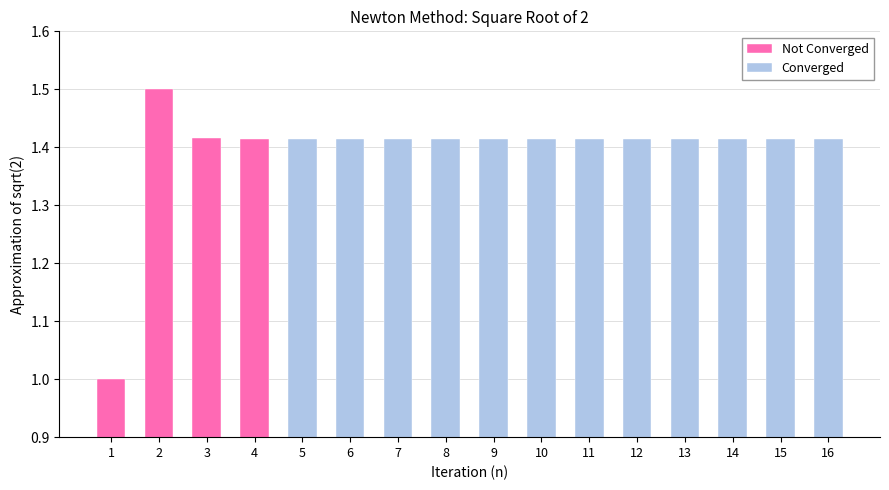

What is the maximum value shown in the chart?

1.5